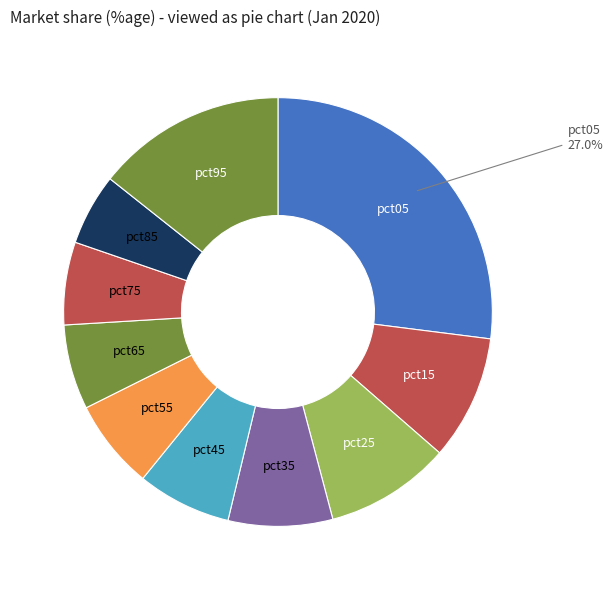

Which slice is the smallest?

pct85